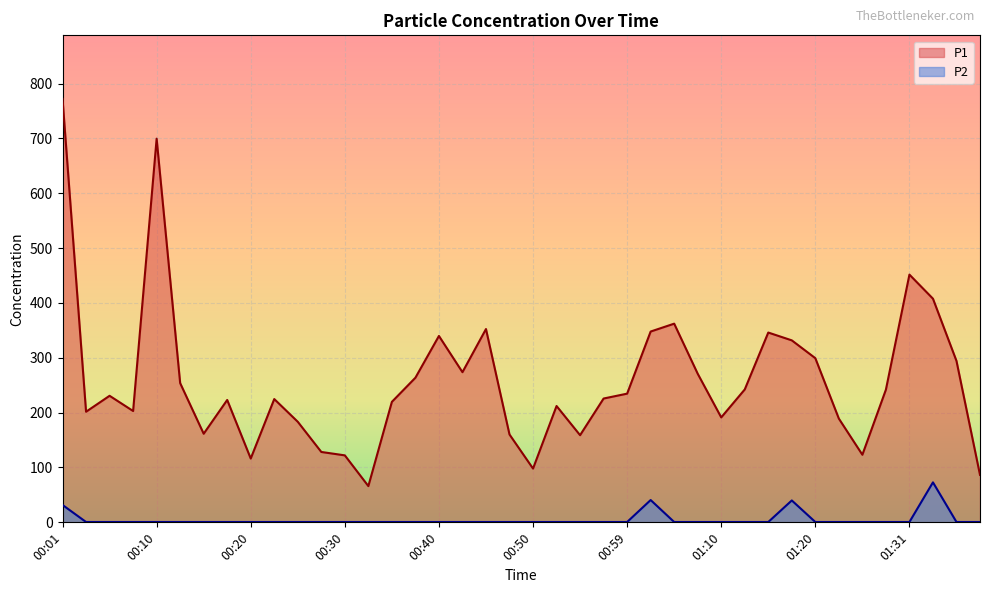

Reading left to right, list all the values displayed in this chart.

P1: 00:01=772.2	00:03=201.7	00:05=230.8	00:08=203.0	00:10=699.6	00:13=253.9	00:15=161.6	00:18=223.1	00:20=116.3	00:23=224.8	00:25=183.3	00:28=128.3	00:30=122.1	00:32=66.1	00:35=219.7	00:37=263.7	00:40=339.9	00:42=273.8	00:45=352.5	00:47=160.2	00:50=98.0	00:52=212.1	00:55=158.9	00:57=225.8	00:59=234.7	01:02=347.9	01:04=362.3	01:07=271.0	01:10=191.3	01:12=242.3	01:15=346.1	01:18=331.8	01:20=299.3	01:23=189.1	01:26=123.2	01:28=241.9	01:31=451.7	01:33=407.8	01:36=294.4	01:38=86.5
P2: 00:01=31.7	00:03=0.6	00:05=0.6	00:08=0.6	00:10=0.6	00:13=0.6	00:15=0.6	00:18=0.6	00:20=0.6	00:23=0.6	00:25=0.6	00:28=0.6	00:30=0.6	00:32=0.6	00:35=0.6	00:37=0.6	00:40=0.6	00:42=0.6	00:45=0.6	00:47=0.6	00:50=0.6	00:52=0.6	00:55=0.6	00:57=0.6	00:59=0.6	01:02=40.7	01:04=0.6	01:07=0.6	01:10=0.6	01:12=0.6	01:15=0.6	01:18=39.9	01:20=0.6	01:23=0.6	01:26=0.6	01:28=0.6	01:31=0.6	01:33=72.9	01:36=0.6	01:38=0.6